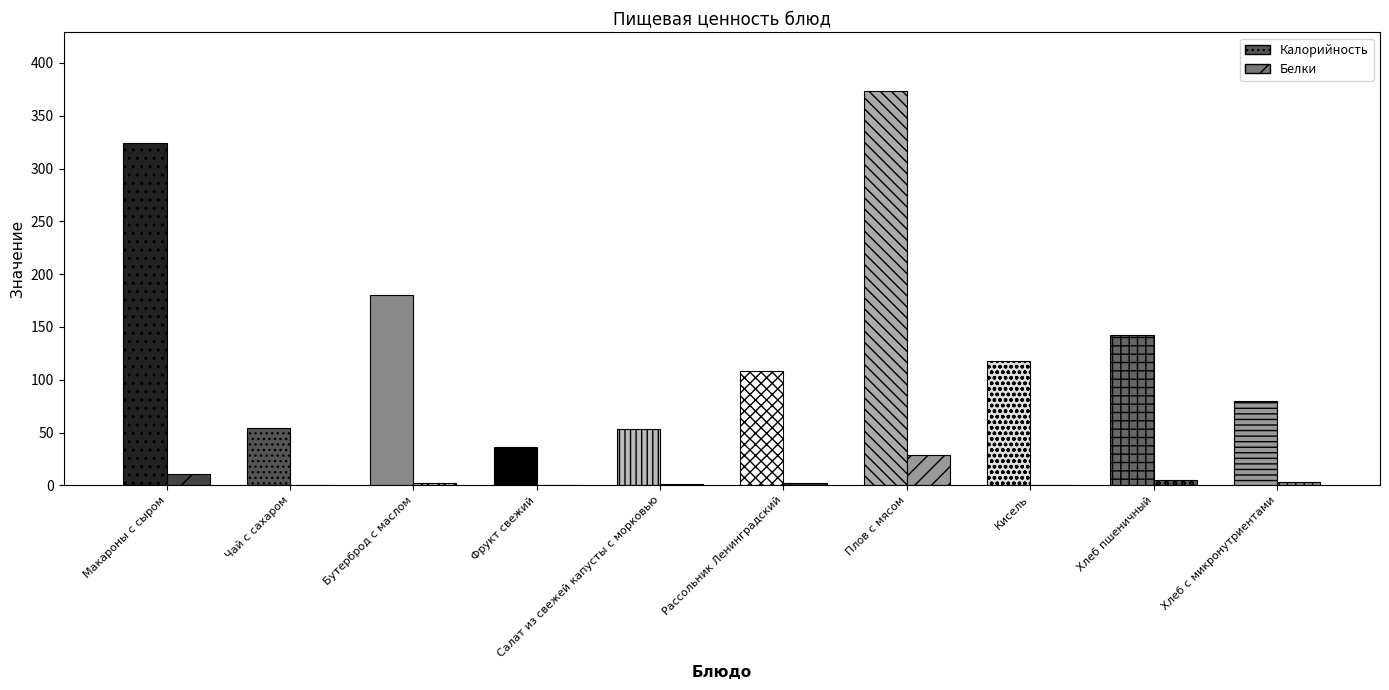

What is the label of the 4th bar from the right?

Плов с мясом